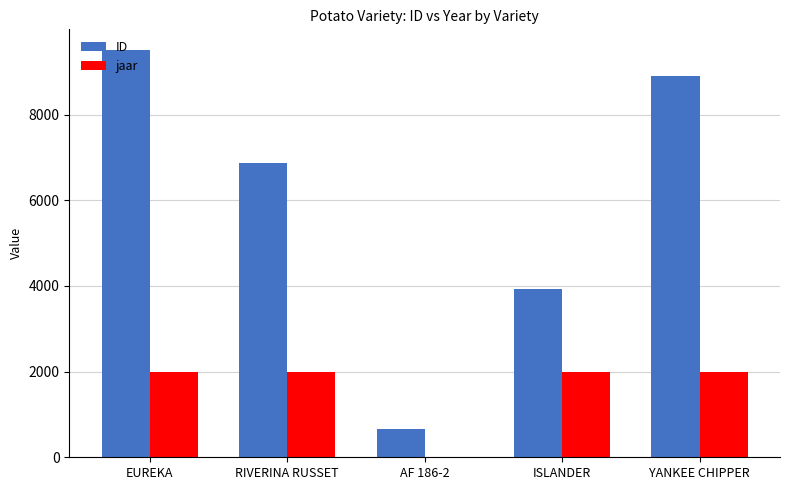

Read the jaar value at YANKEE CHIPPER.

1983